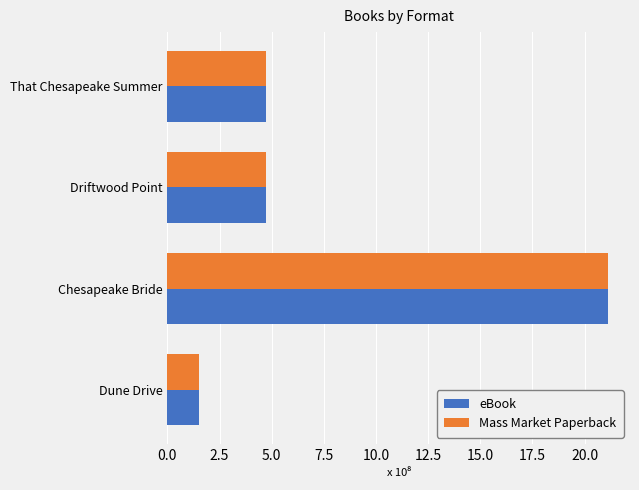

What are all the series names shown in the legend?

eBook, Mass Market Paperback